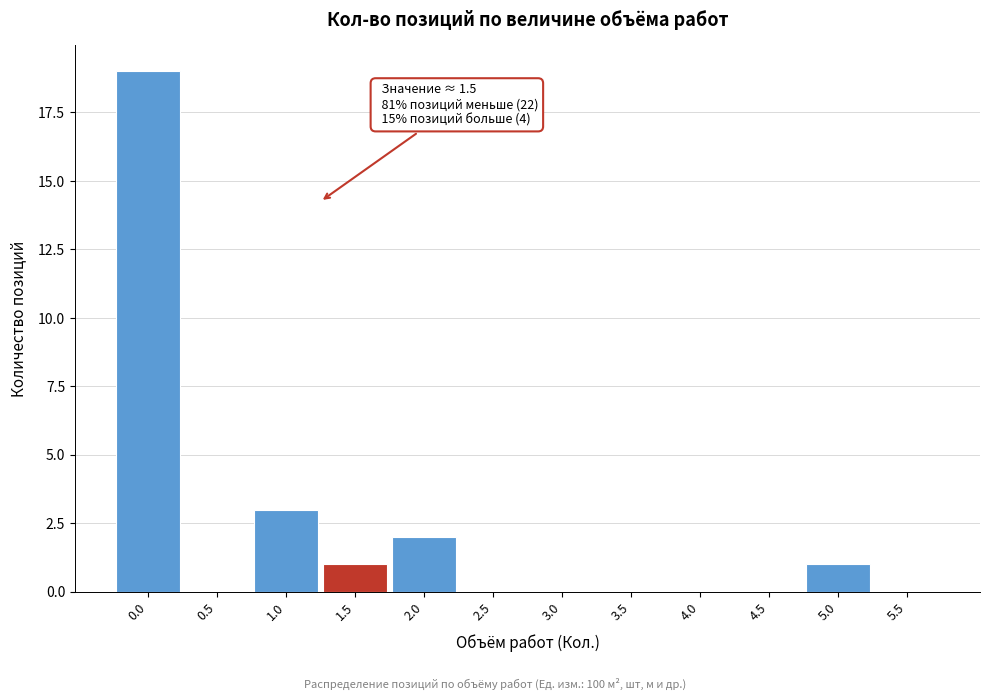

Reading left to right, extract all data points from this chart.

0.0=19	0.5=0	1.0=3	1.5=1	2.0=2	2.5=0	3.0=0	3.5=0	4.0=0	4.5=0	5.0=1	5.5=0